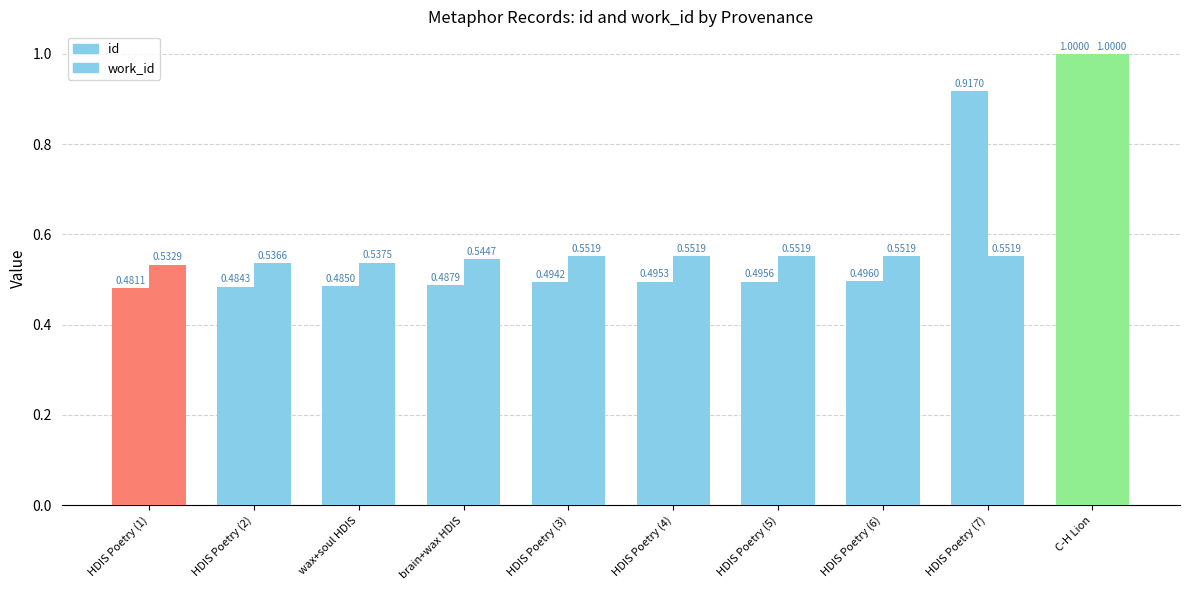

How many distinct data groups are displayed?

2